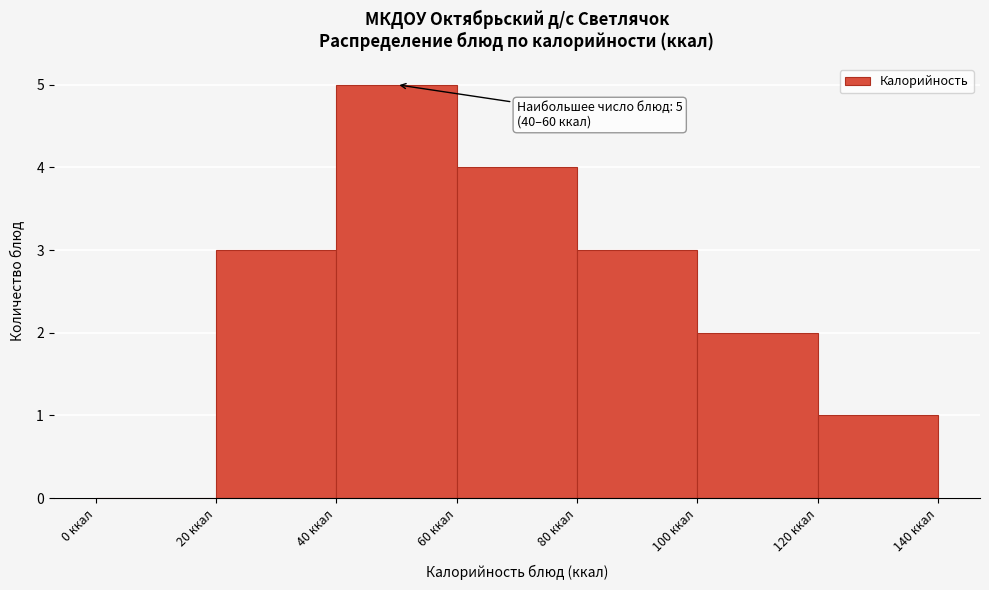

Over which range of the x-axis is the bar tallest?

40 to 60